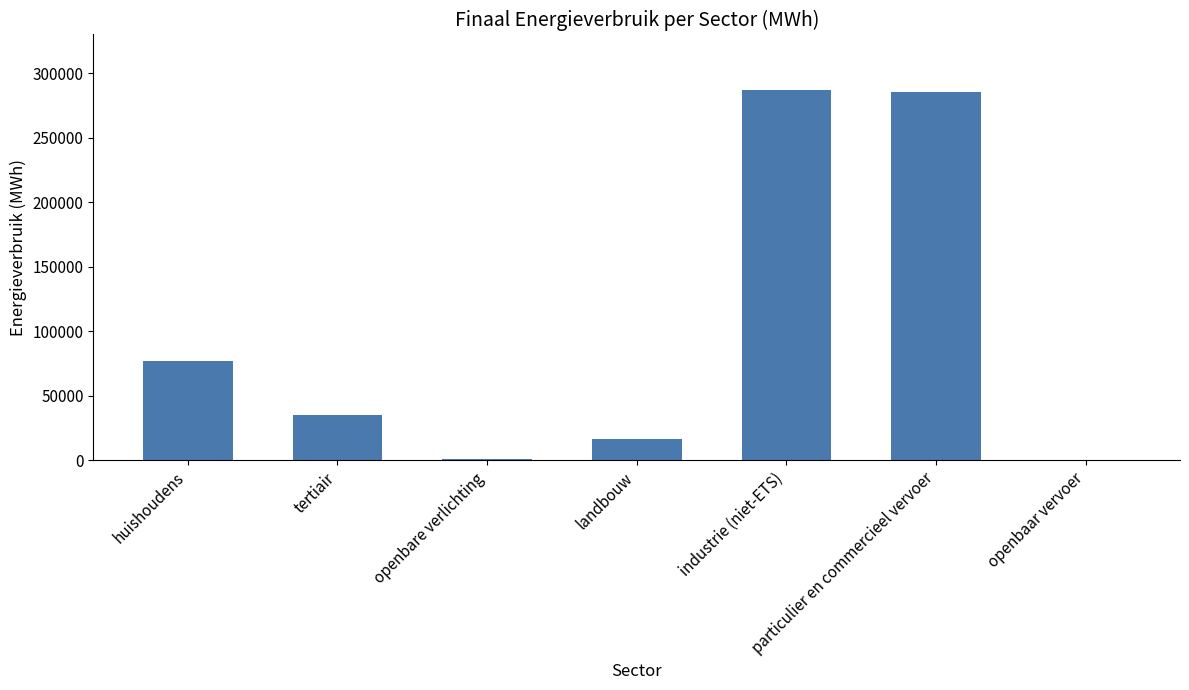

What is the maximum value shown in the chart?

286807.7